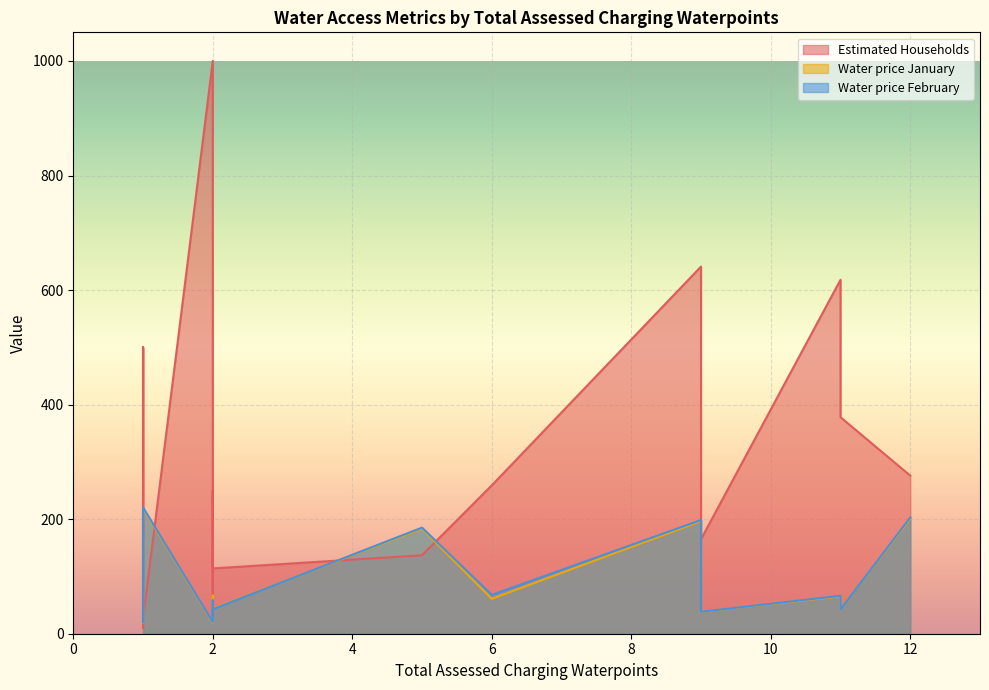

After their last crossing, which series has the higher values: Water price February or Water price January?

Water price January